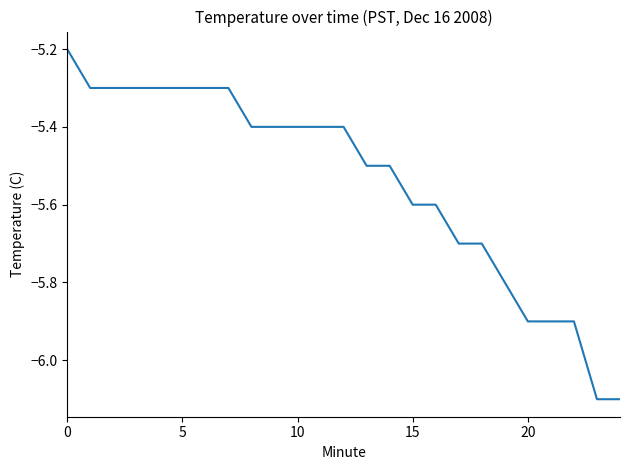

What is the average value?

-5.5